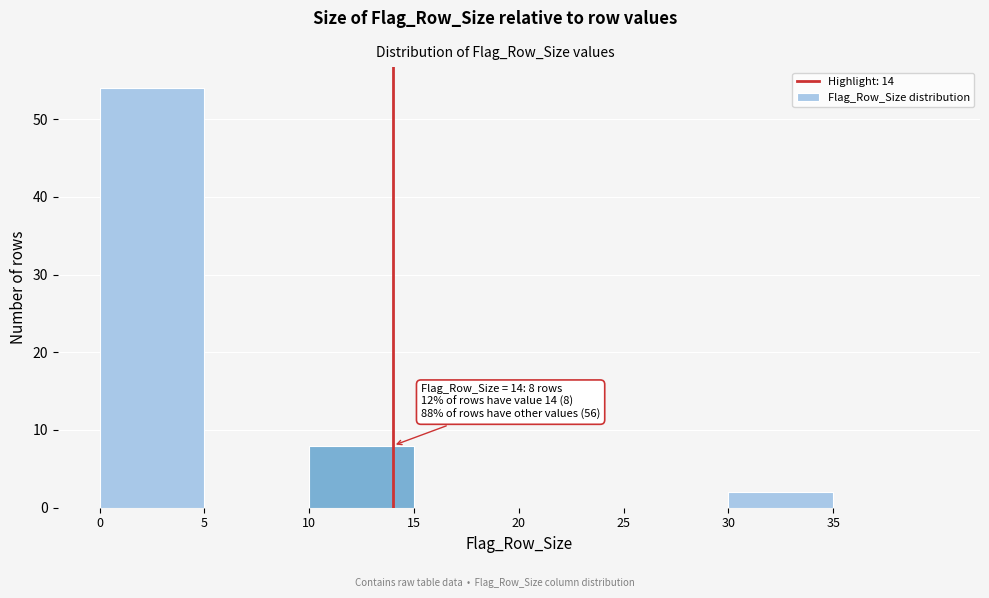

Which range on the x-axis has the tallest bar?

0 to 5